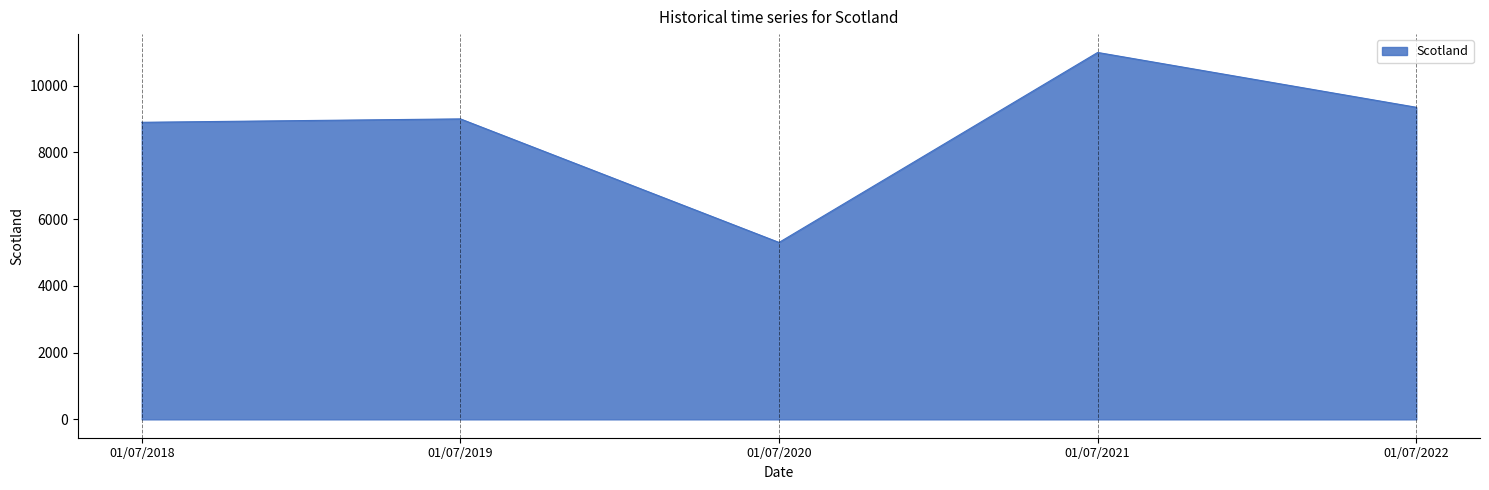

How many lines are shown in the chart?

1